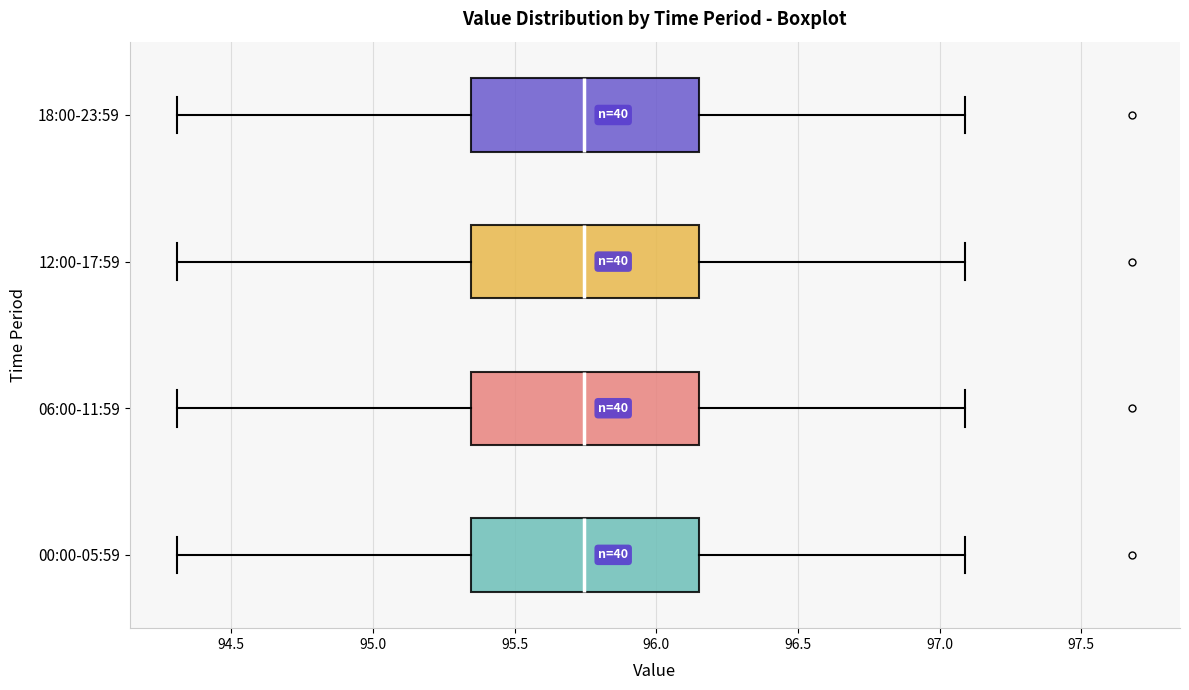

Reading bottom to top, read every box against the x-axis: the position of its median line, the range the box covers, and the ends of its whiskers. The values are not printed on the chart, so give them approximately, as read against the axis.

00:00-05:59: median 95.75, box 95.35 to 96.15, whiskers 94.30 to 97.10
06:00-11:59: median 95.75, box 95.35 to 96.15, whiskers 94.30 to 97.10
12:00-17:59: median 95.75, box 95.35 to 96.15, whiskers 94.30 to 97.10
18:00-23:59: median 95.75, box 95.35 to 96.15, whiskers 94.30 to 97.10